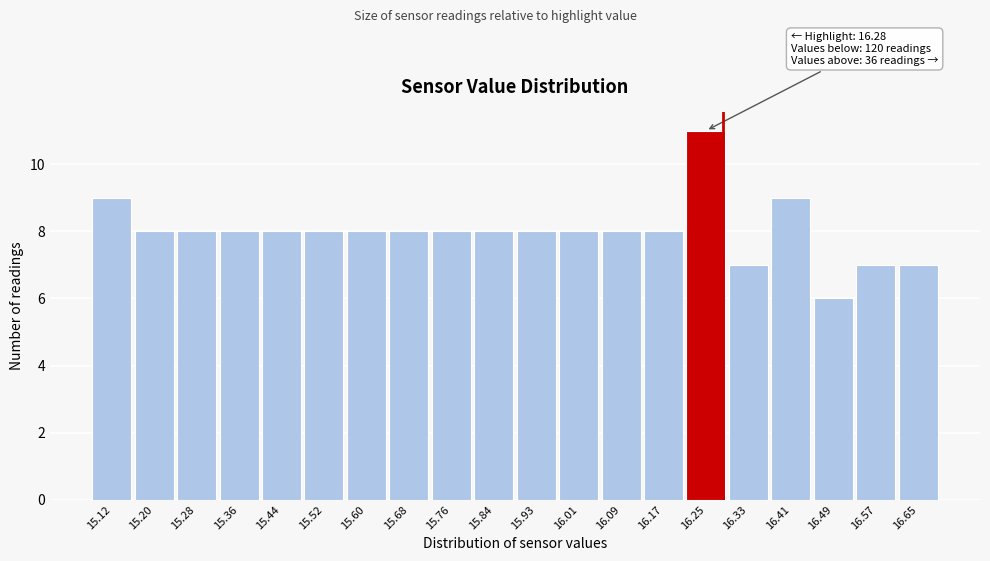

Over which range of the x-axis is the bar tallest?

16.21 to 16.29